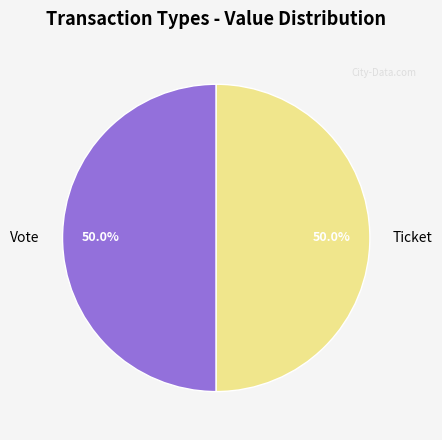

Approximately how many times larger is the value at Vote compared to Ticket?

1.0